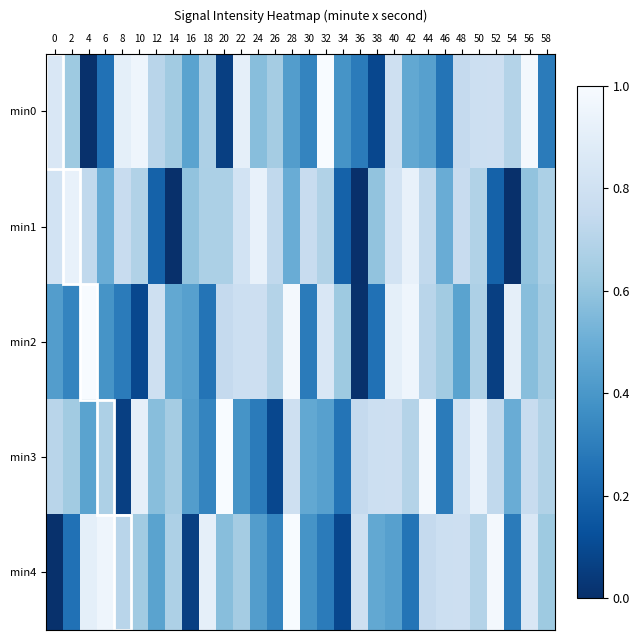

Reading right to left, extract all data points from this chart.

min0: 58=0.3	56=1.0	54=0.7	52=0.8	50=0.8	48=0.7	46=0.3	44=0.4	42=0.5	40=0.8	38=0.1	36=0.3	34=0.4	32=1.0	30=0.3	28=0.4	26=0.6	24=0.6	22=0.9	20=0.1	18=0.7	16=0.5	14=0.6	12=0.7	10=1.0	8=0.9	6=0.3	4=0.0	2=0.6	0=0.9
min1: 58=0.7	56=0.6	54=0.0	52=0.2	50=0.7	48=0.8	46=0.5	44=0.7	42=0.9	40=0.8	38=0.6	36=0.0	34=0.2	32=0.7	30=0.8	28=0.5	26=0.7	24=0.9	22=0.8	20=0.7	18=0.7	16=0.6	14=0.0	12=0.2	10=0.7	8=0.8	6=0.5	4=0.7	2=0.9	0=0.8
min2: 58=0.6	56=0.6	54=0.9	52=0.1	50=0.7	48=0.5	46=0.6	44=0.7	42=1.0	40=0.9	38=0.3	36=0.0	34=0.6	32=0.9	30=0.3	28=1.0	26=0.7	24=0.8	22=0.8	20=0.7	18=0.3	16=0.4	14=0.5	12=0.8	10=0.1	8=0.3	6=0.4	4=1.0	2=0.3	0=0.4
min3: 58=0.7	56=0.8	54=0.5	52=0.7	50=0.9	48=0.8	46=0.3	44=1.0	42=0.7	40=0.8	38=0.8	36=0.7	34=0.3	32=0.4	30=0.5	28=0.8	26=0.1	24=0.3	22=0.4	20=1.0	18=0.3	16=0.4	14=0.6	12=0.6	10=0.9	8=0.1	6=0.7	4=0.5	2=0.6	0=0.7
min4: 58=0.6	56=0.9	54=0.3	52=1.0	50=0.7	48=0.8	46=0.8	44=0.7	42=0.3	40=0.4	38=0.5	36=0.8	34=0.1	32=0.3	30=0.4	28=1.0	26=0.3	24=0.4	22=0.6	20=0.6	18=0.9	16=0.1	14=0.7	12=0.5	10=0.6	8=0.7	6=1.0	4=0.9	2=0.3	0=0.0